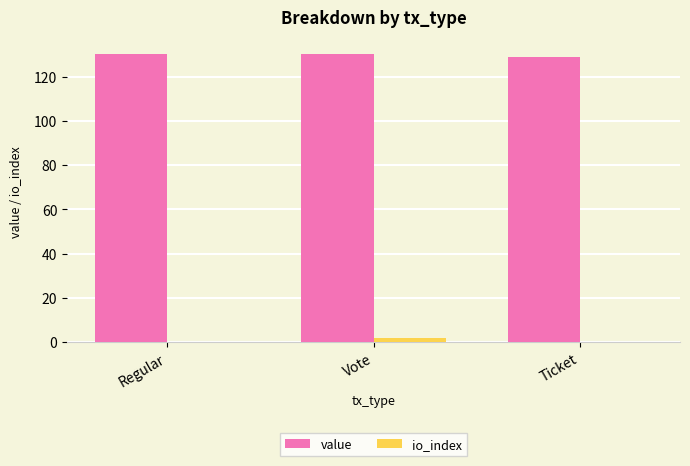

Are the bars grouped side by side (vs. stacked)?

Yes